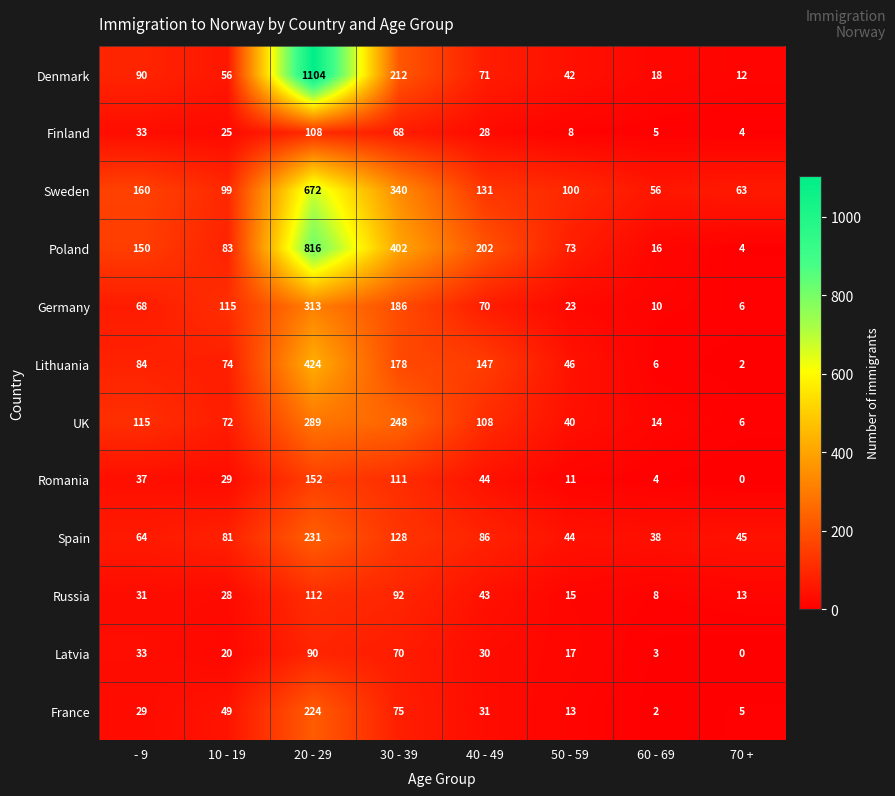

How many distinct data groups are displayed?

12